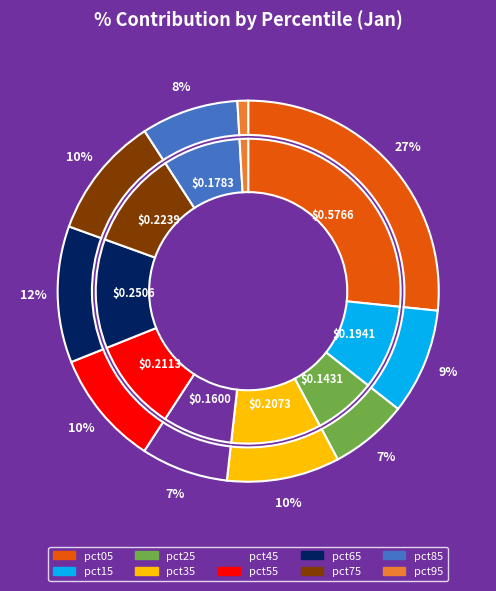

Count the number of slices in the pie.

10